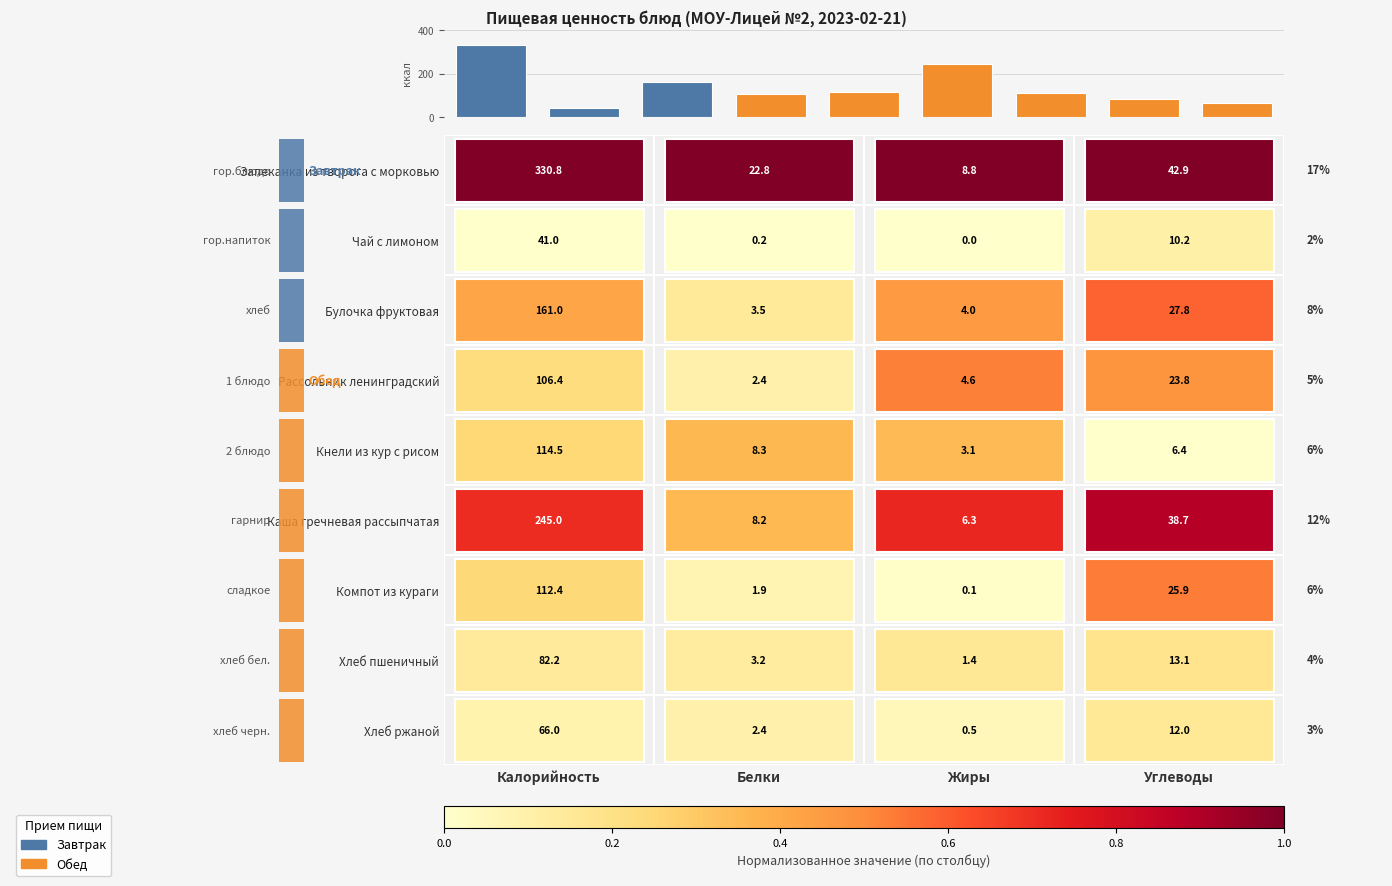

What is the difference between the second highest and second lowest values?

179.0